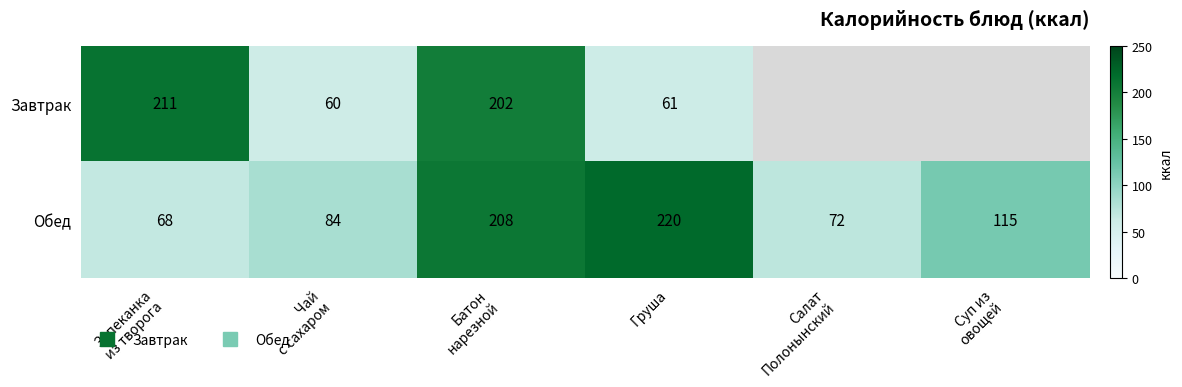

Is it true that Обед equals 84.0 at Чай с сахаром?

True